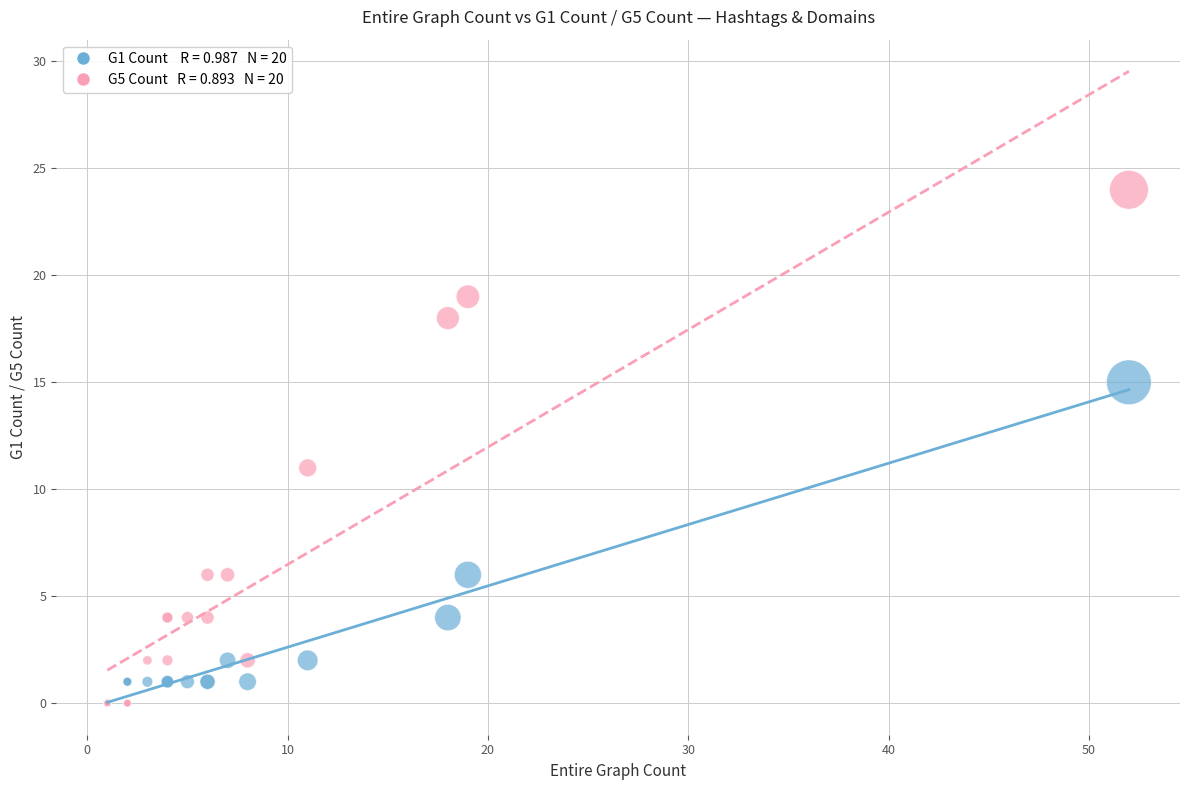

Across all series, what Y value is closest to 12?

11